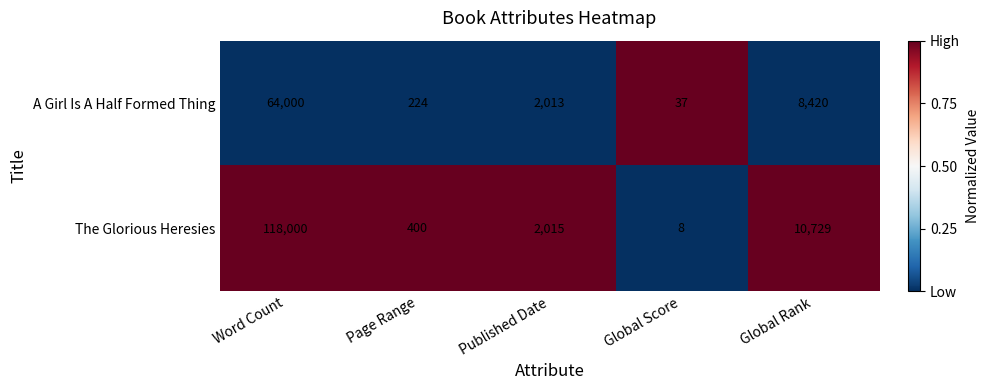

What is the sum of all The Glorious Heresies values?

131152